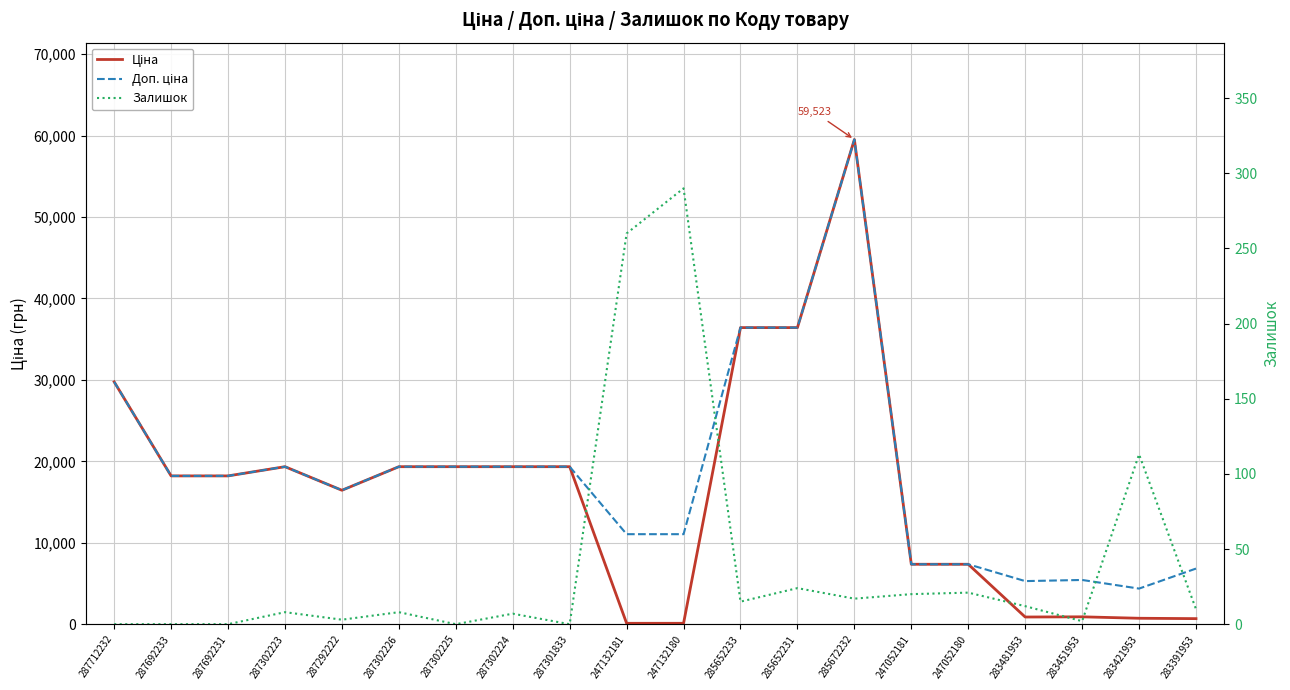

Rank the series at 283421953 from lowest to highest value.

Залишок, Ціна, Доп. ціна